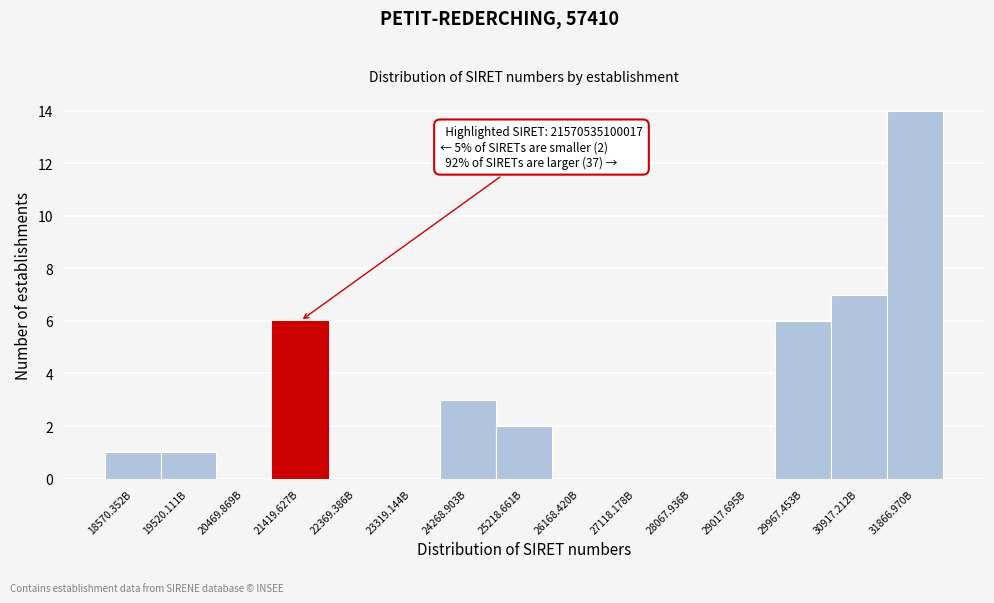

Reading right to left, what are all the values shown in this chart?

31866.970B=14	30917.212B=7	29967.453B=6	29017.695B=0	28067.936B=0	27118.178B=0	26168.420B=0	25218.661B=2	24268.903B=3	23319.144B=0	22369.386B=0	21419.627B=6	20469.869B=0	19520.111B=1	18570.352B=1